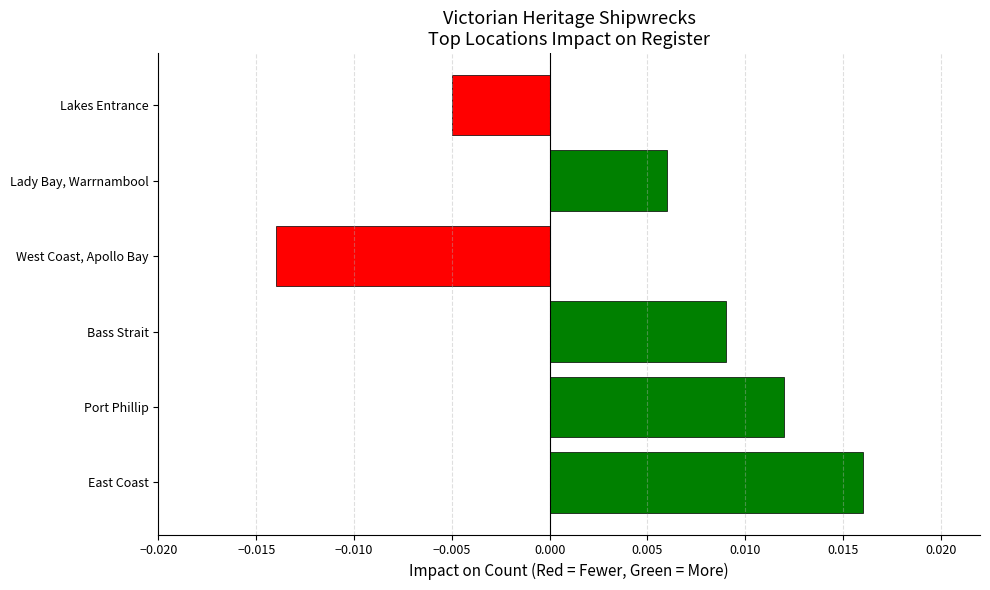

Count the number of values greater than 0.

4